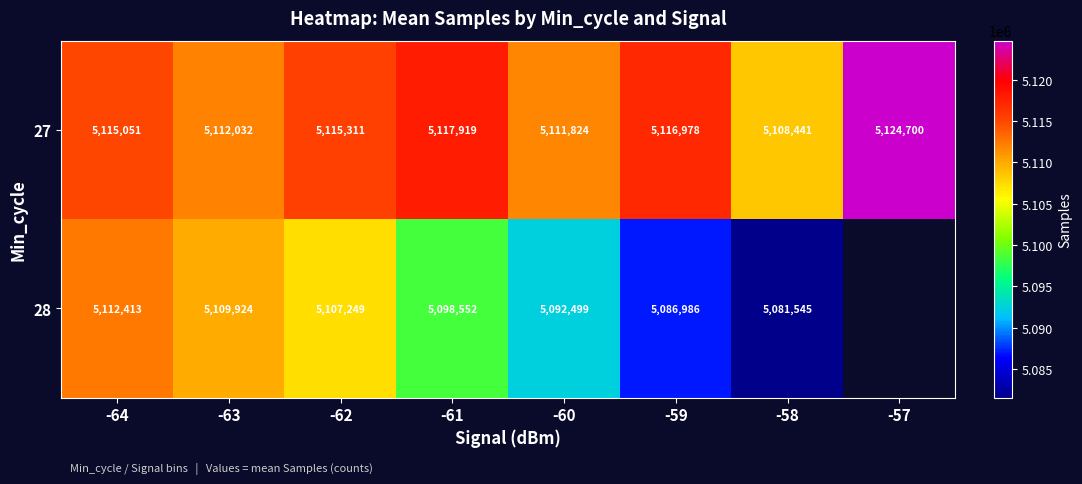

List the labels in order of 27 value, largest first.

-57, -61, -59, -62, -64, -63, -60, -58